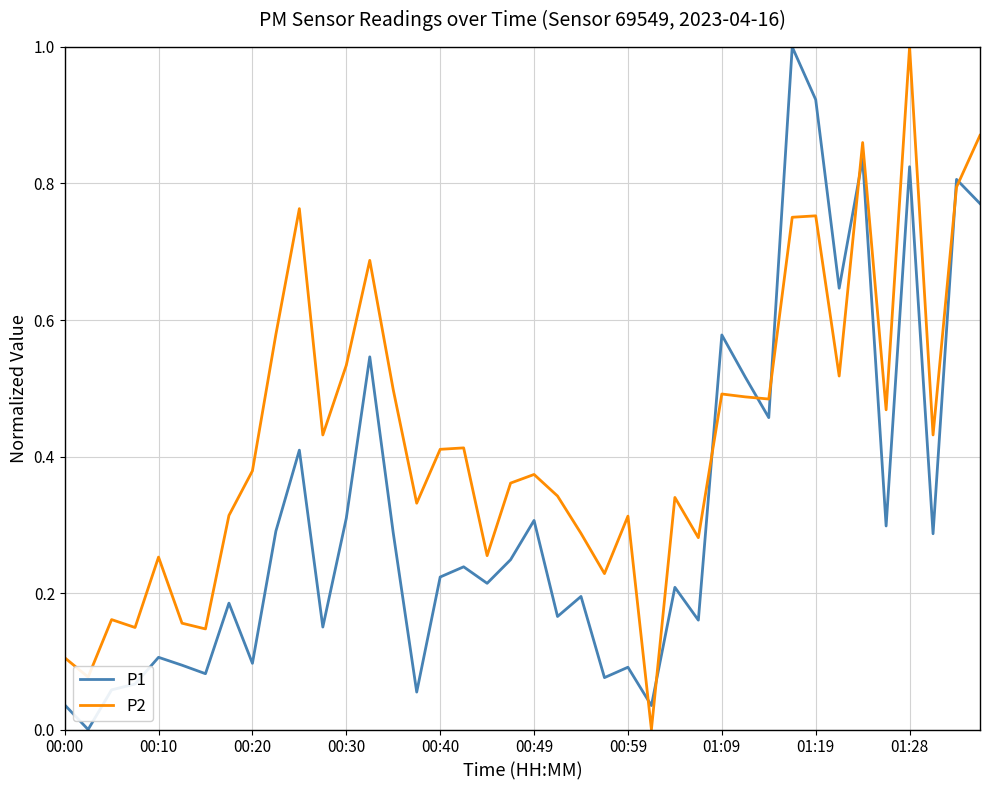

Rank the series by their average value, from highest to lowest.

P2, P1